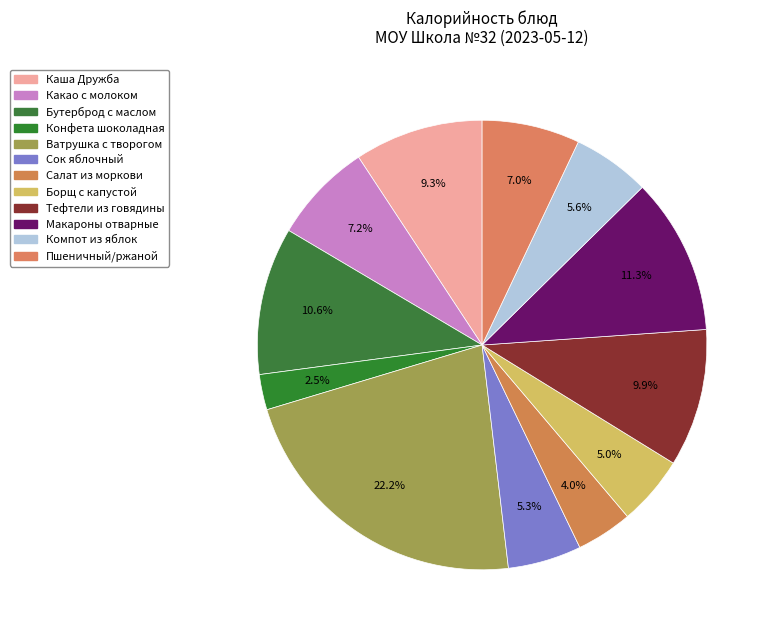

Which has a higher value, Макароны отварные or Борщ с капустой?

Макароны отварные